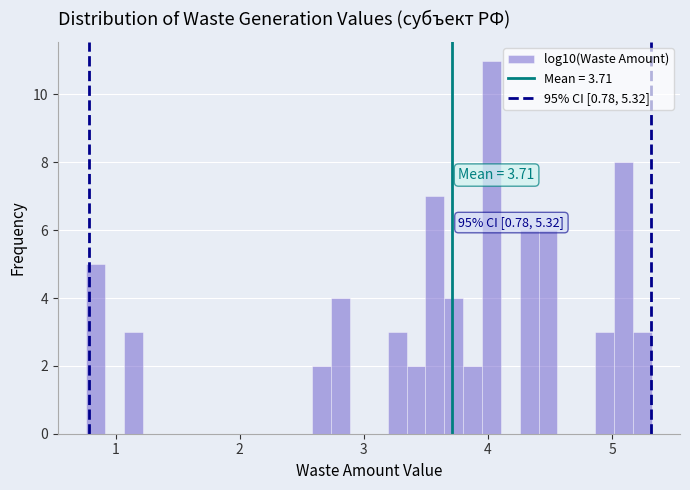

Around what value on the x-axis is the tallest bar? Give the approximate position of its centre, as read against the axis.

4.0